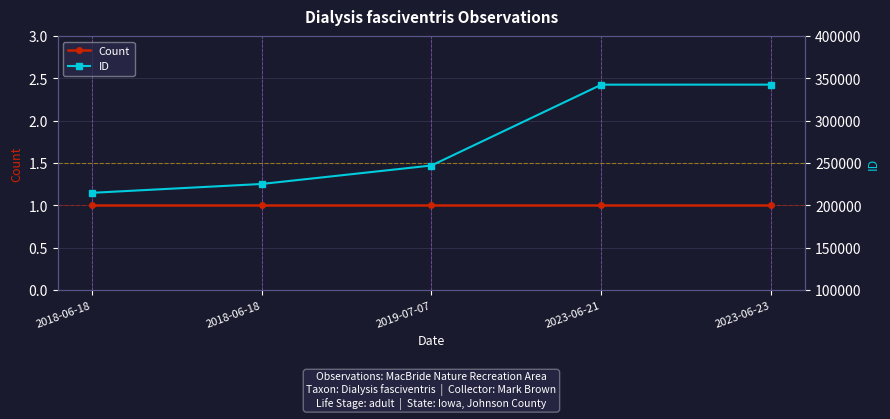

Reading left to right, transcribe all the data shown in this chart.

Count: 1	1	1	1	1
ID: 214894	225369	247187	342677	342720